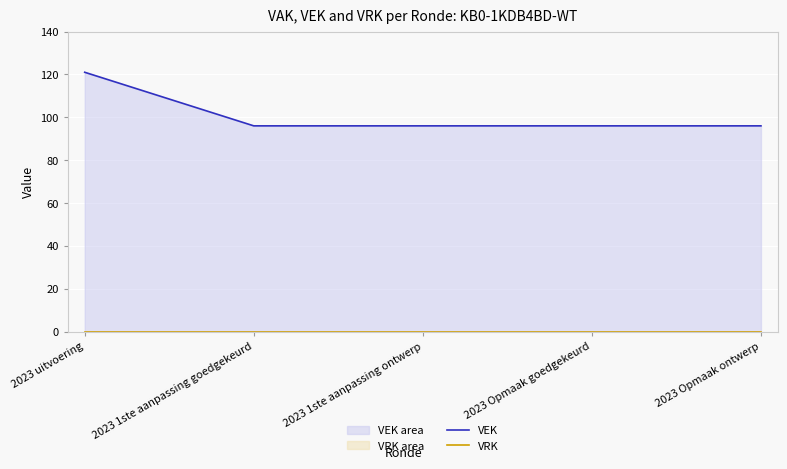

True or false: VRK and VEK cross at least once.

False